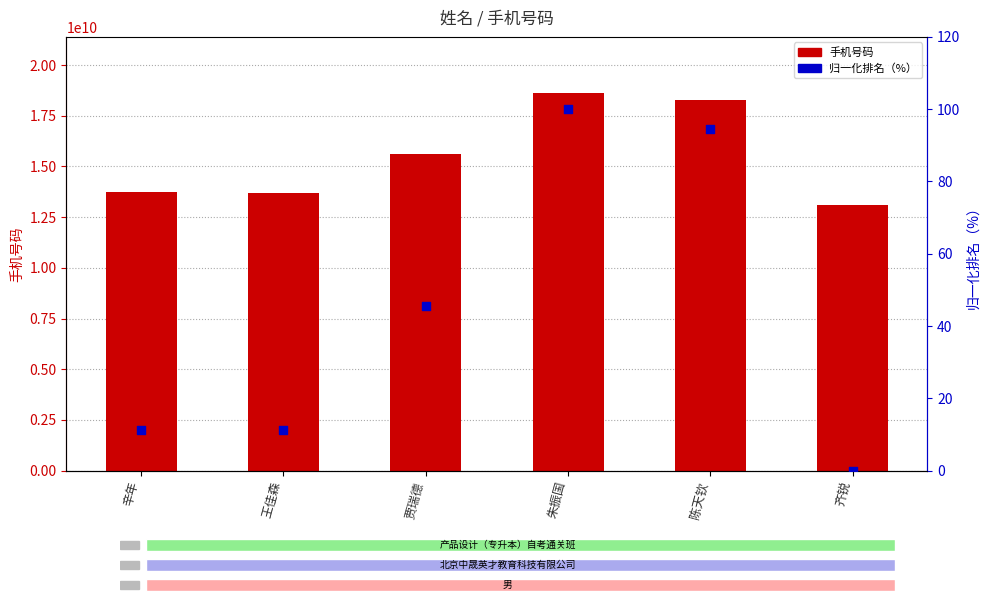

What are all the series names shown in the legend?

手机号码, 归一化排名（%）